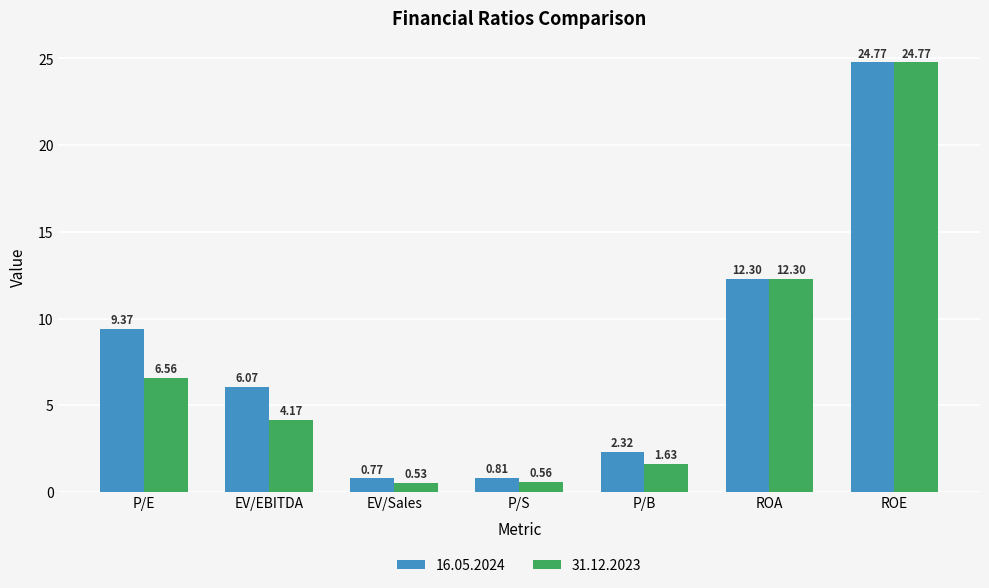

At which label does 31.12.2023 first exceed 4?

P/E